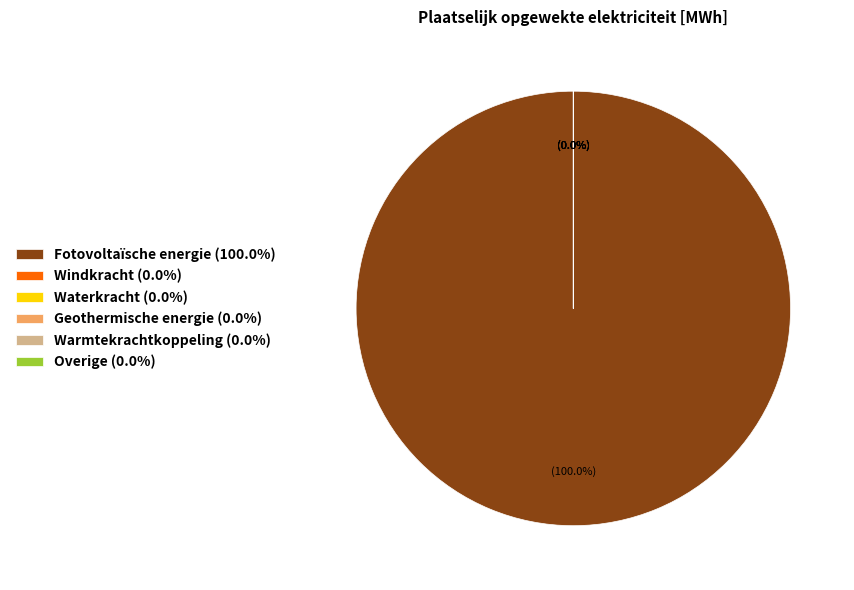

Rank the categories by value from lowest to highest.

Windkracht, Waterkracht, Geothermische energie, Warmtekrachtkoppeling, Overige, Fotovoltaïsche energie